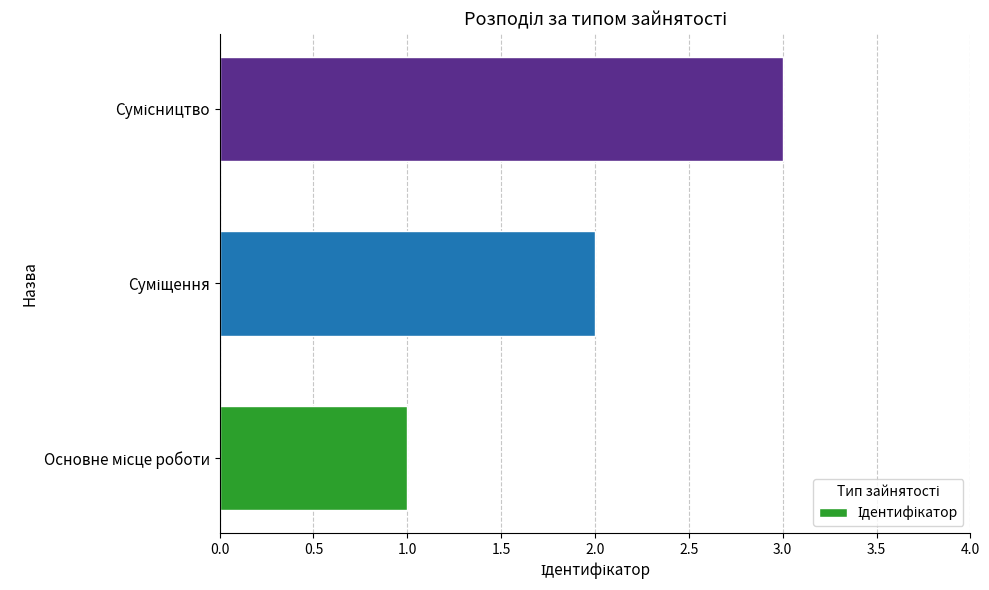

What is the sum of all values?

6